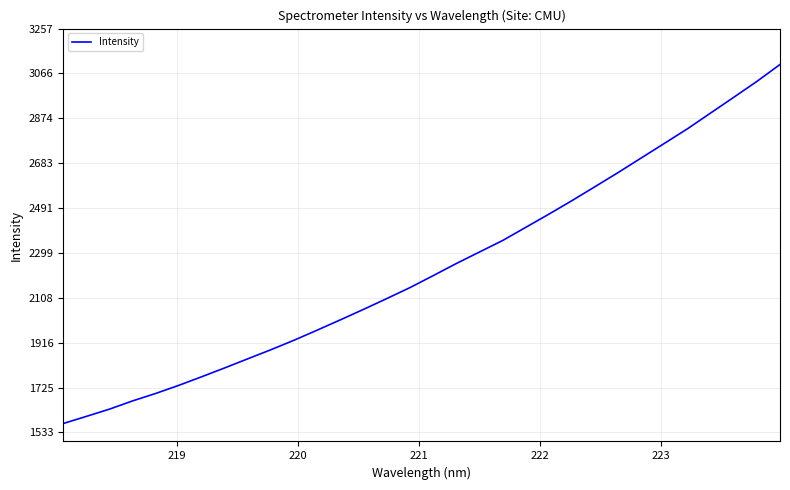

What is the minimum value shown in the chart?

1571.3